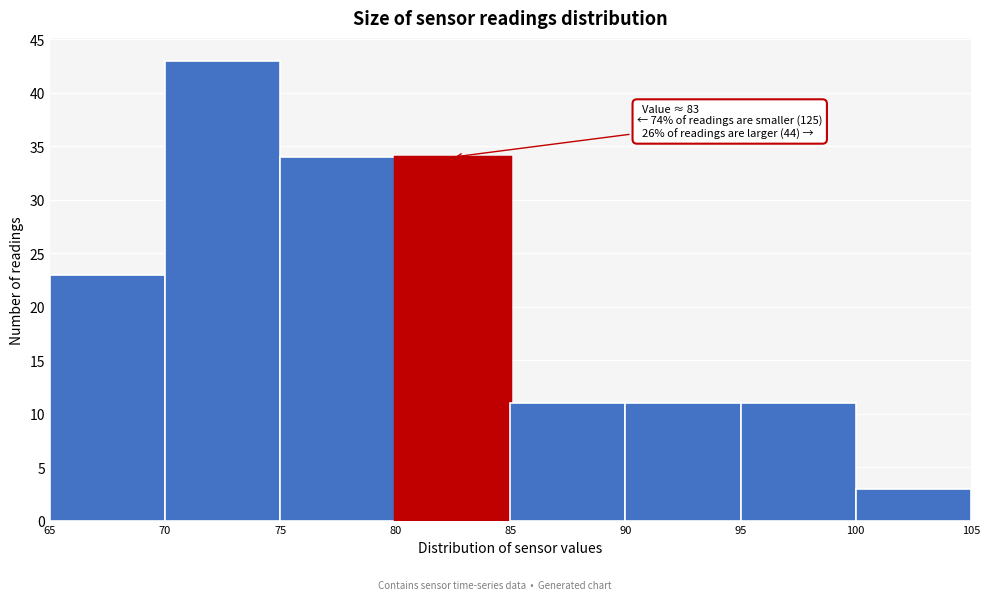

Over which range of the x-axis is the bar tallest?

70 to 75